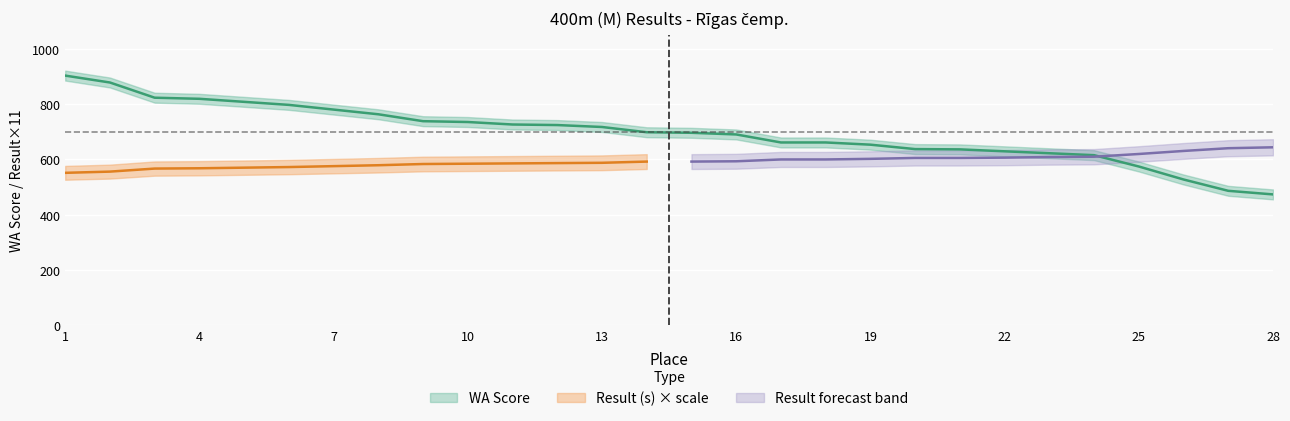

What is the maximum value shown in the chart?

903